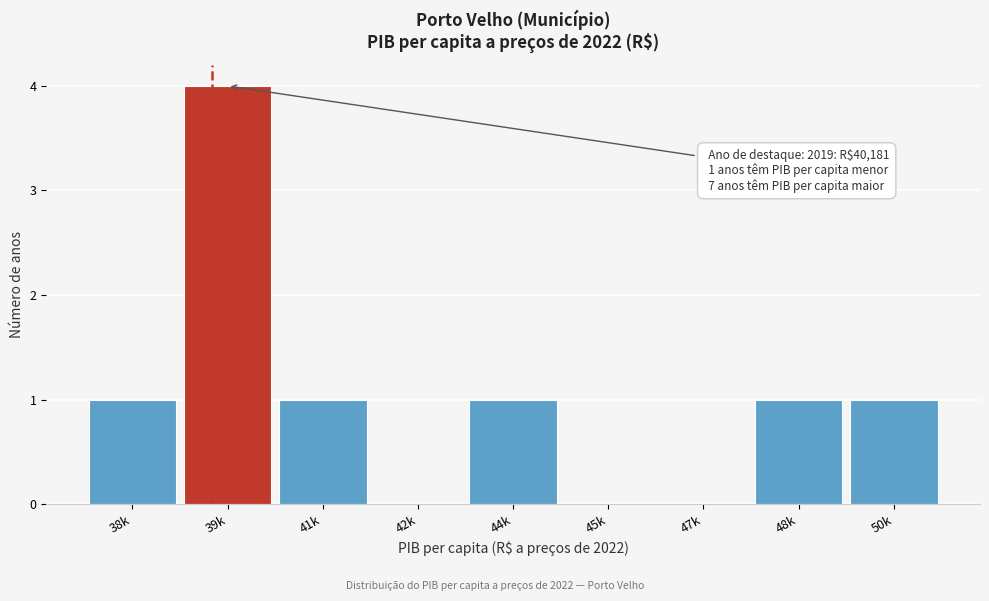

Reading left to right, what are all the values shown in this chart?

38k=1	39k=4	41k=1	42k=0	44k=1	45k=0	47k=0	48k=1	50k=1